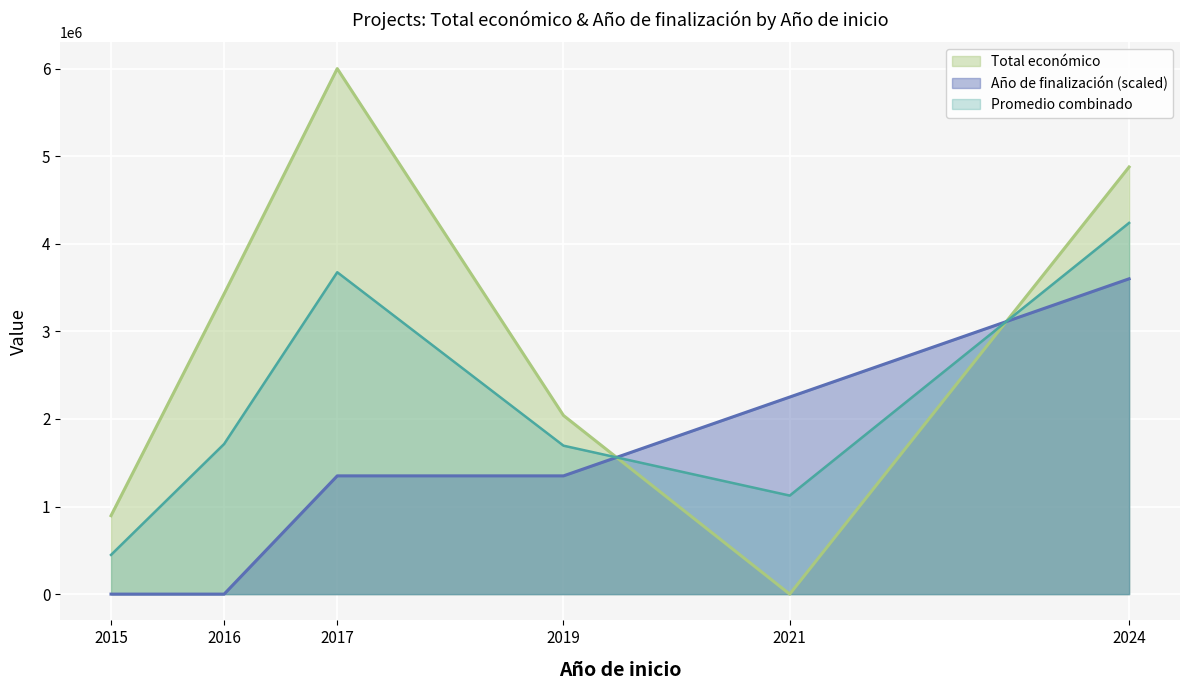

List the series in order of their overall mean, lowest first.

Año de finalización (scaled), Promedio combinado, Total económico